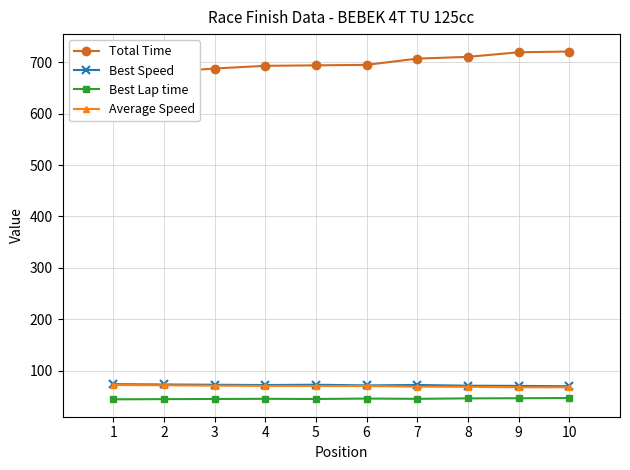

How many values in the Average Speed series exceed 70?

5